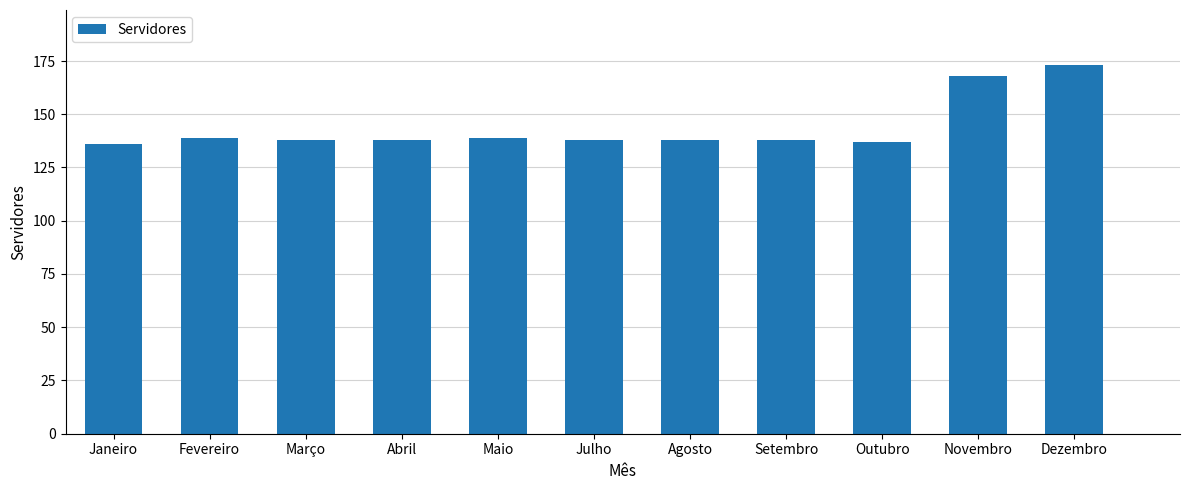

What is the ratio of the value at Maio to the value at Fevereiro?

1.0